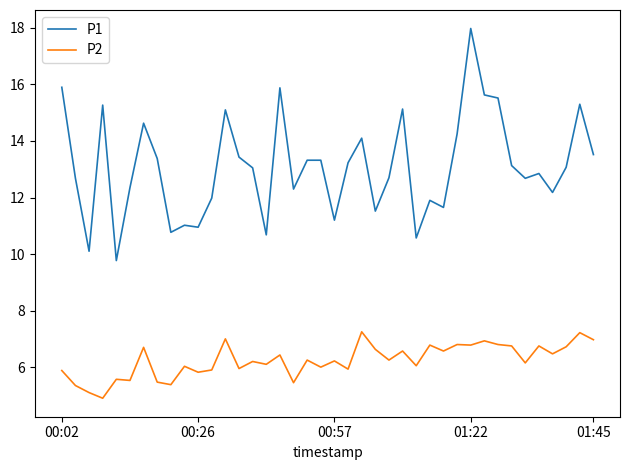

List the series in order of their peak value, lowest first.

P2, P1